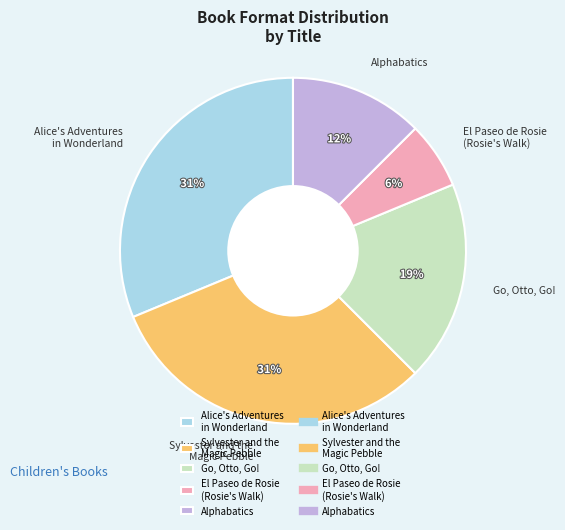

Is it true that Alice's Adventures in Wonderland is 46% of the pie?

False